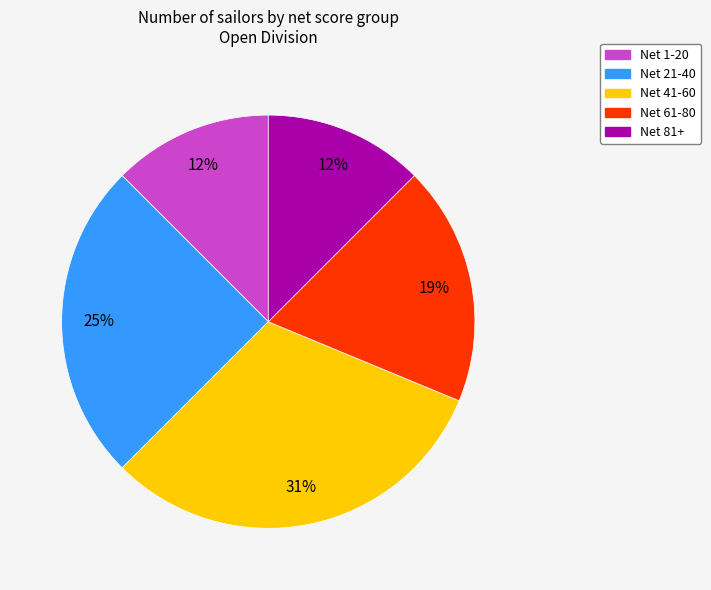

Is there any slice that represents more than half of the pie?

No